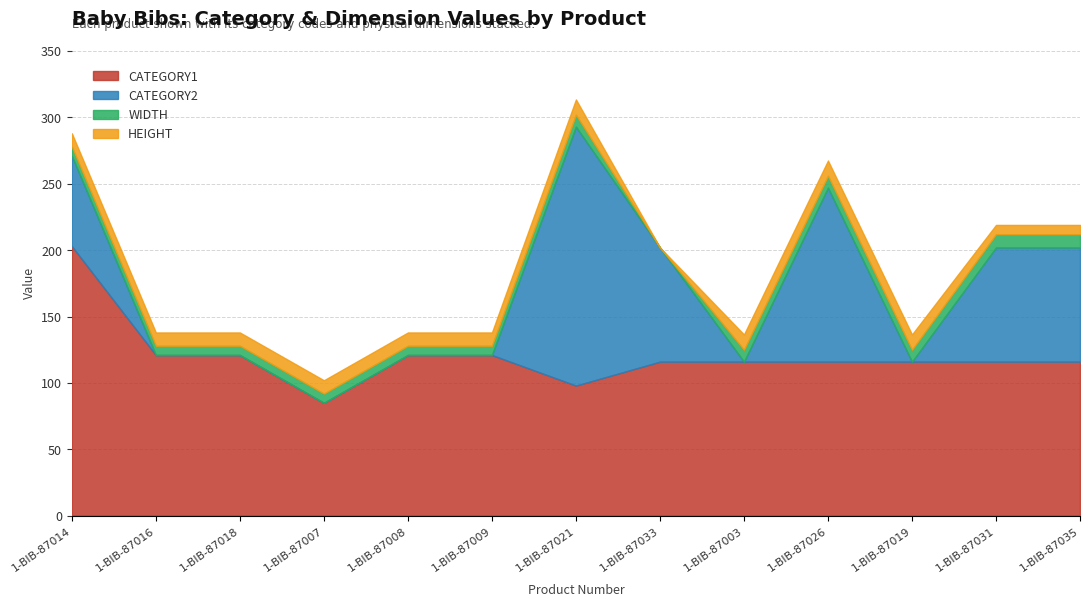

What is the difference between the maximum and minimum values in the CATEGORY1 series?

118.0